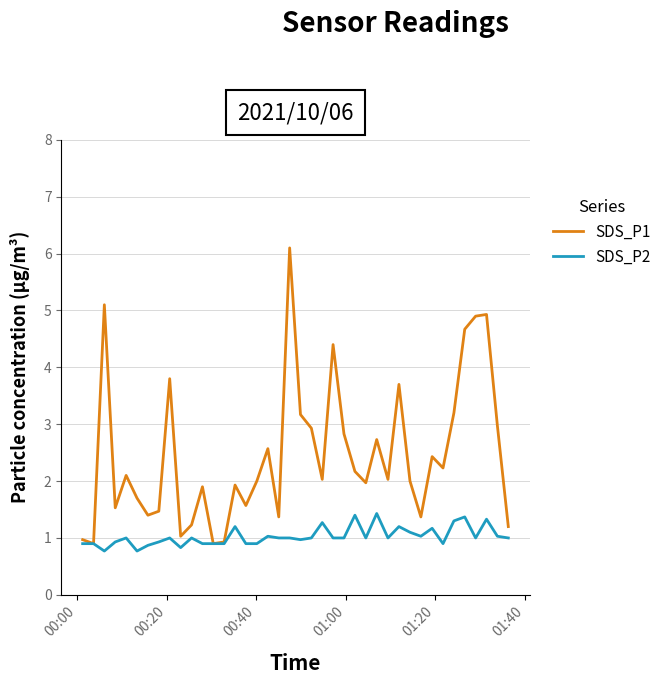

What is the smallest value displayed?

0.8